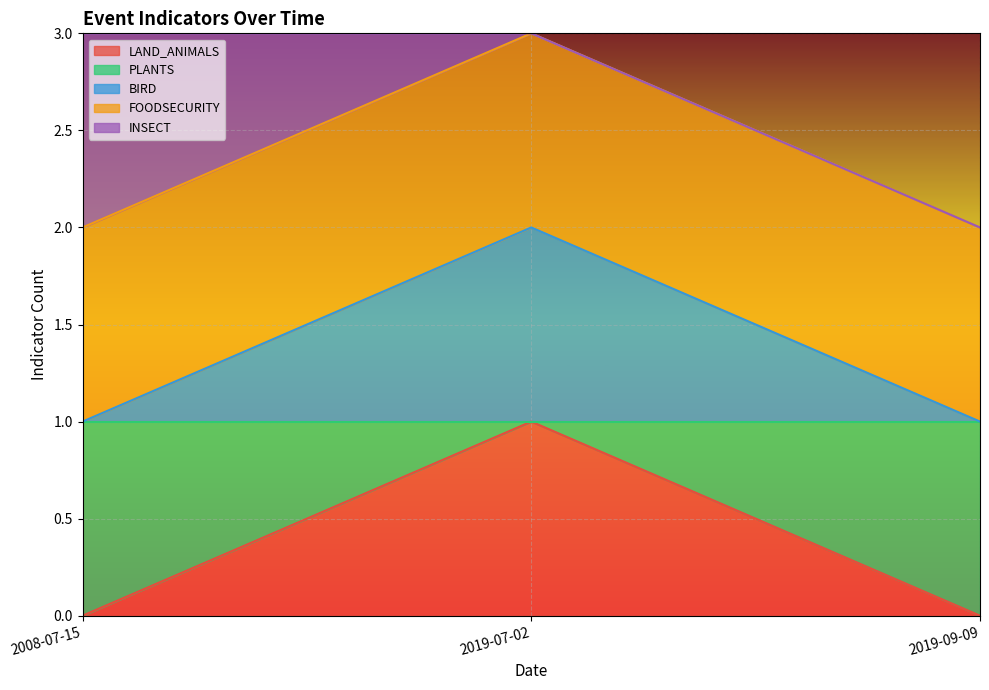

What position from the left is 2019-07-02?

2